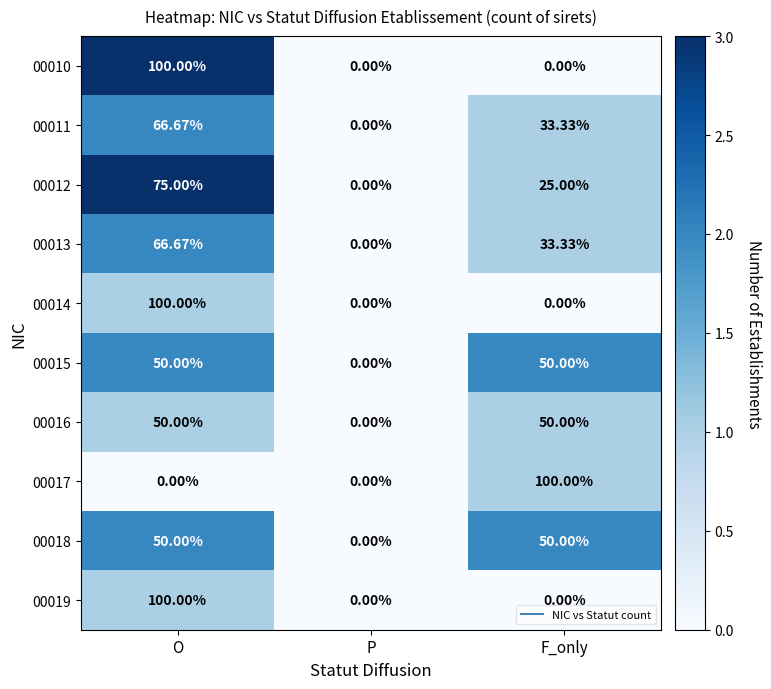

At which category is the sum across all series the highest?

O